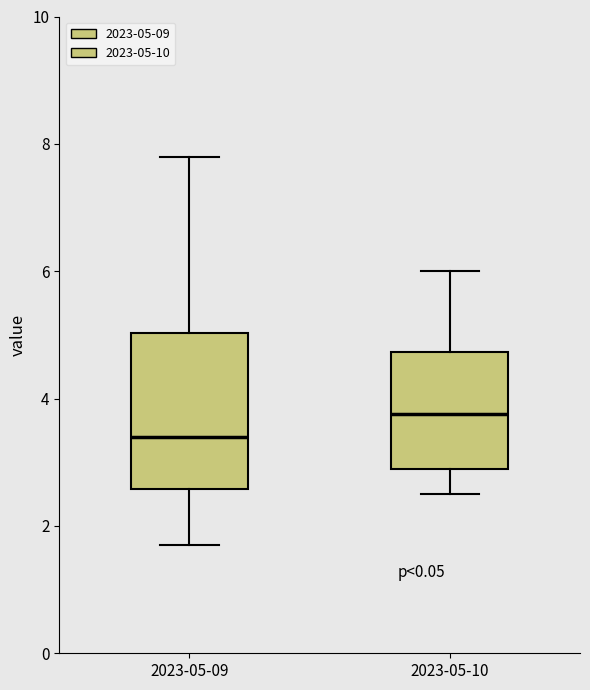

Reading left to right, read every box against the y-axis: the position of its median line, the range the box covers, and the ends of its whiskers. The values are not printed on the chart, so give them approximately, as read against the axis.

2023-05-09: median 3.4, box 2.6 to 5.0, whiskers 1.8 to 7.8
2023-05-10: median 3.8, box 3.0 to 4.8, whiskers 2.6 to 6.0